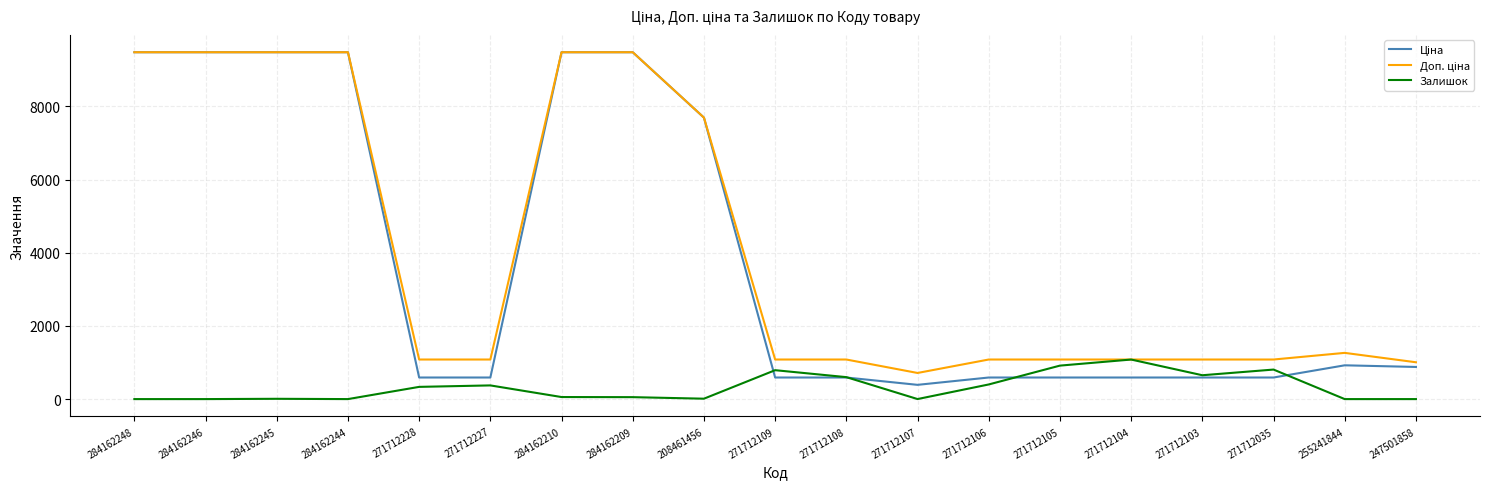

True or false: Залишок has a value of 593.5 at 255241844.

False